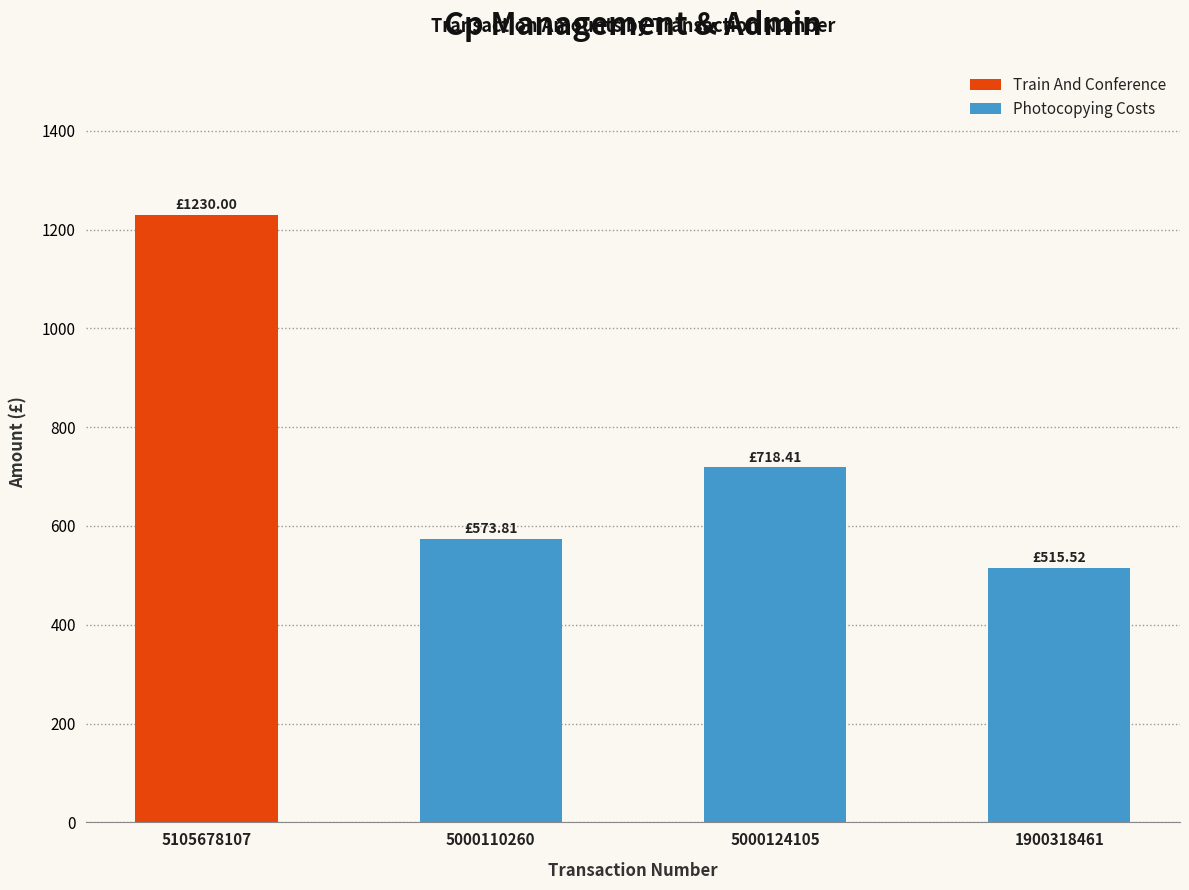

What is the label of the 2nd bar from the left?

5000110260